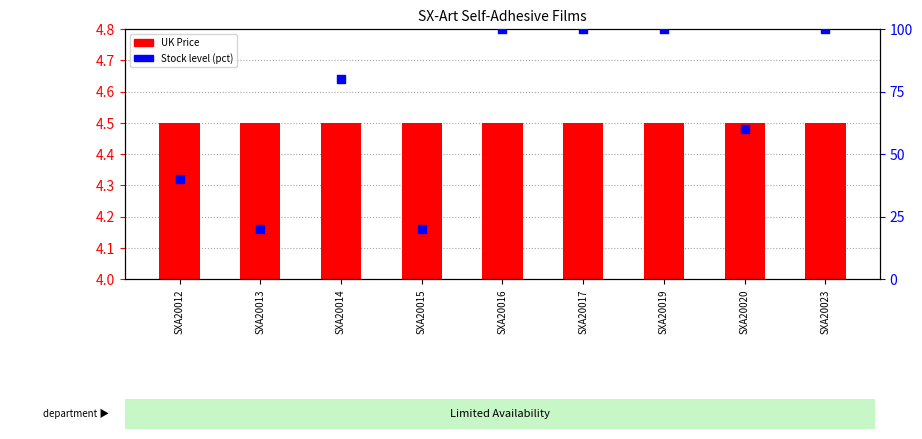

What are all the series names shown in the legend?

UK Price, Stock level (pct)